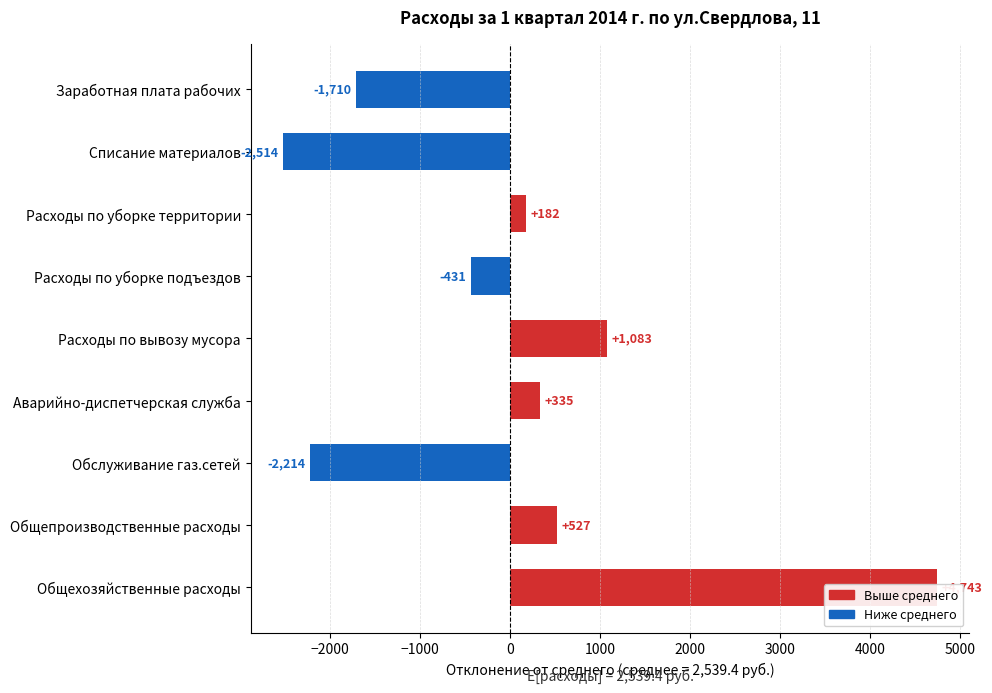

Count the number of data series in this chart.

1